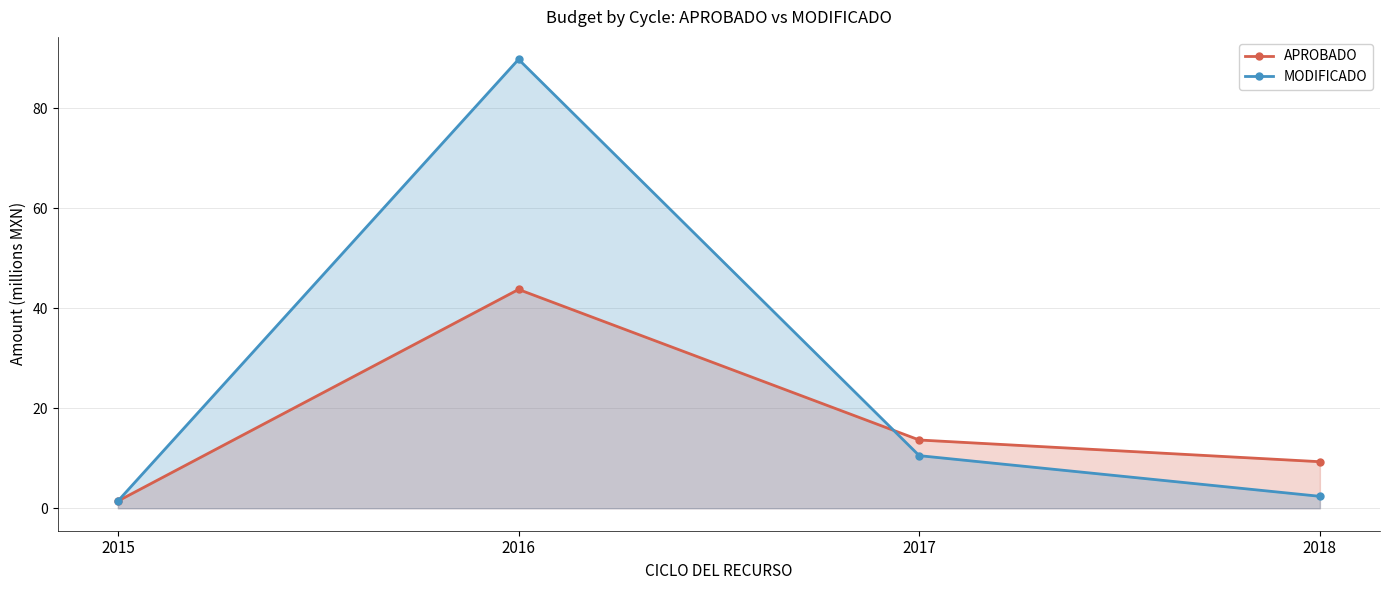

What is the difference between the APROBADO values at 2018 and 2015?

7.9